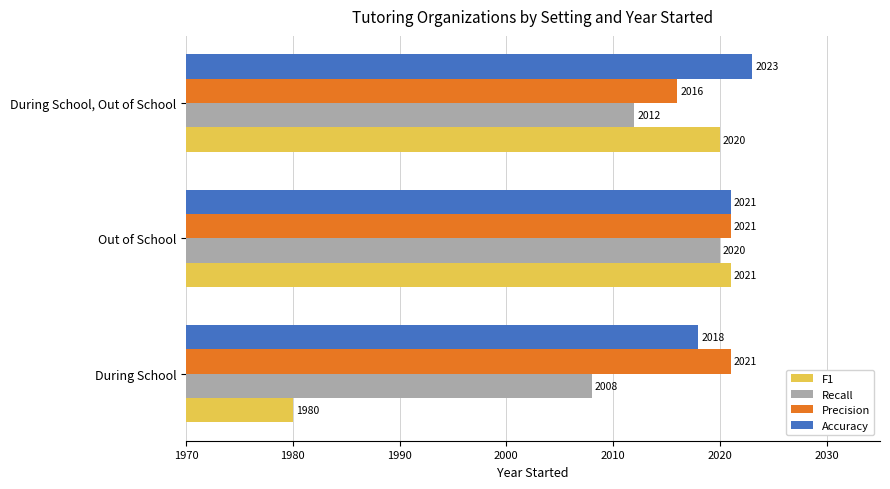

What is the difference between the maximum and minimum values in the Accuracy series?

5